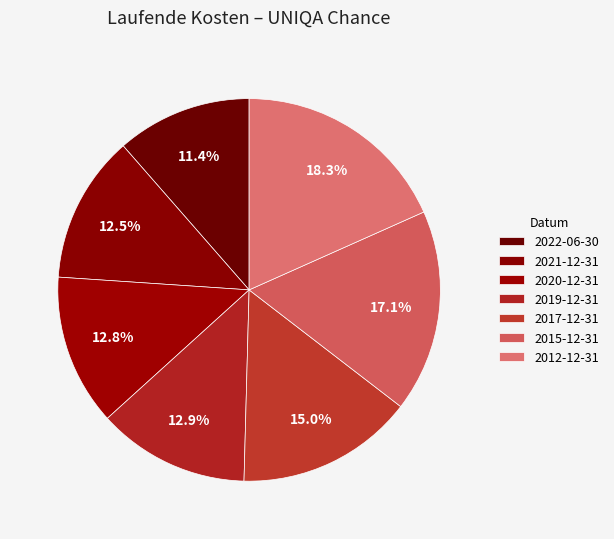

Count the number of slices in the pie.

7